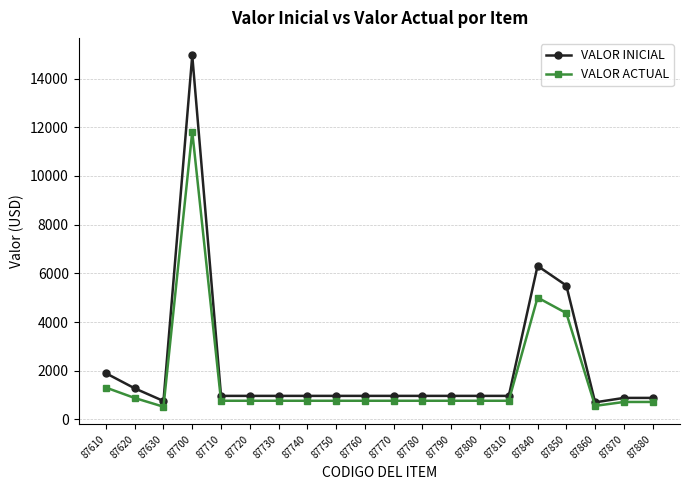

What is the spread (max minus min) of values at 87850?

1133.5